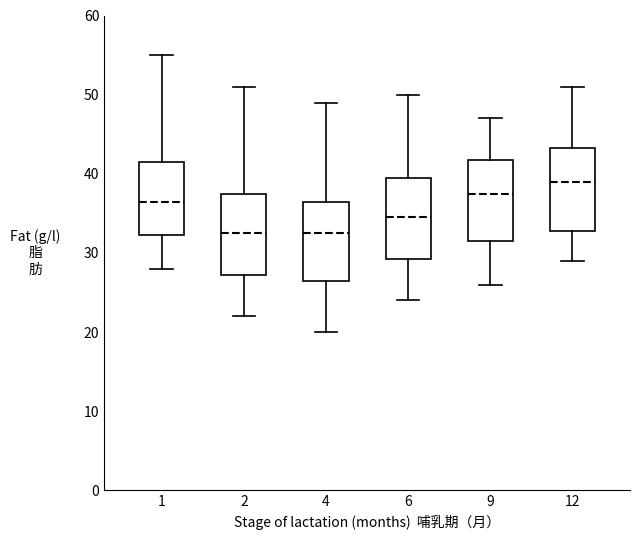

Reading left to right, read every box against the y-axis: the position of its median line, the range the box covers, and the ends of its whiskers. The values are not printed on the chart, so give them approximately, as read against the axis.

1: median 37, box 32 to 42, whiskers 28 to 55
2: median 33, box 27 to 38, whiskers 22 to 51
4: median 33, box 27 to 37, whiskers 20 to 49
6: median 35, box 29 to 40, whiskers 24 to 50
9: median 38, box 32 to 42, whiskers 26 to 47
12: median 39, box 33 to 43, whiskers 29 to 51